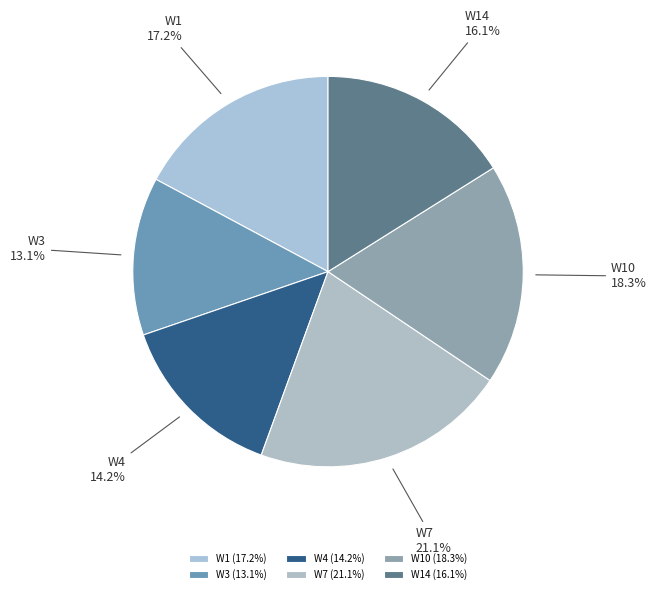

True or false: W7 accounts for 30% of the total.

False